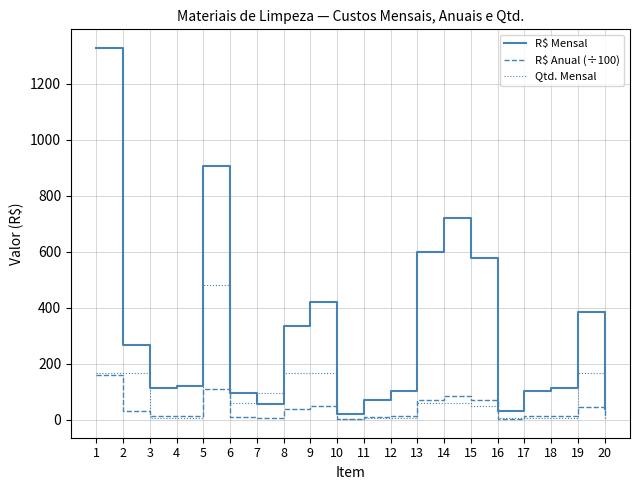

Between which two adjacent categories do Qtd. Mensal and R$ Mensal first intersect?

6 and 7